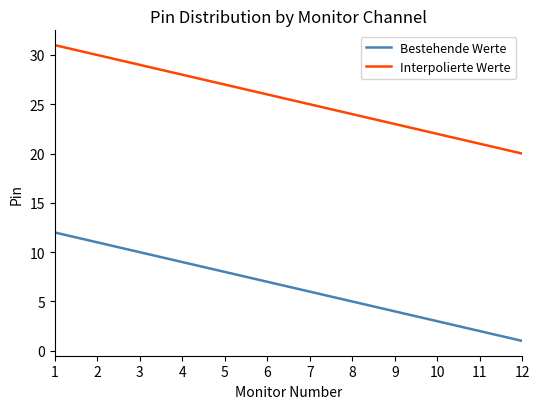

True or false: Bestehende Werte has more than 1 points higher than both neighbors.

False